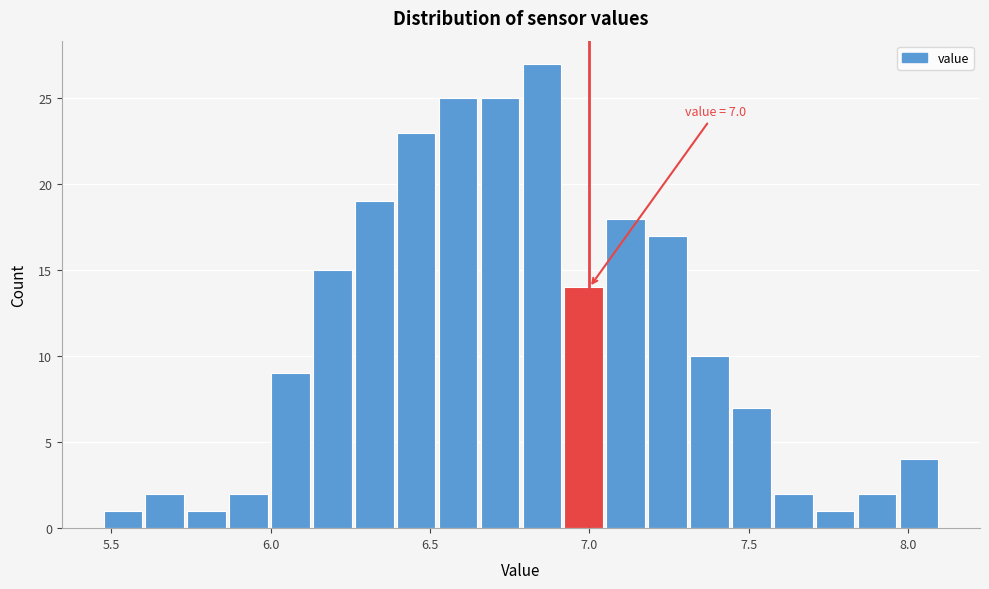

Around what value on the x-axis is the tallest bar? Give the approximate position of its centre, as read against the axis.

6.85